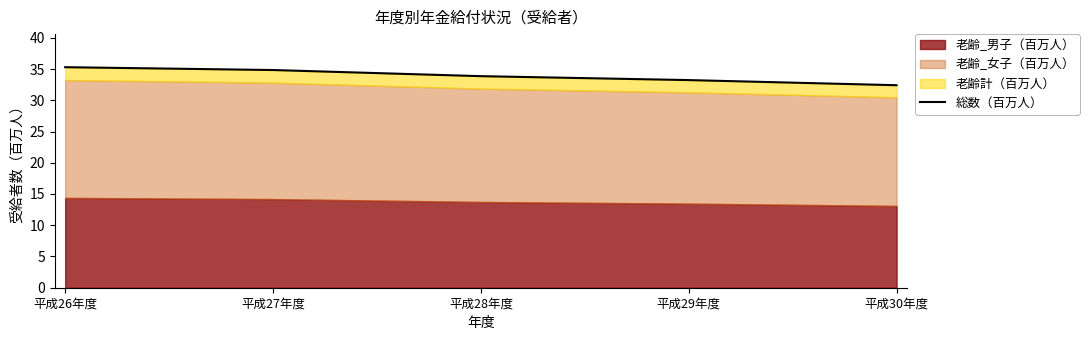

True or false: the data shows 10.0 at 平成29年度.

False